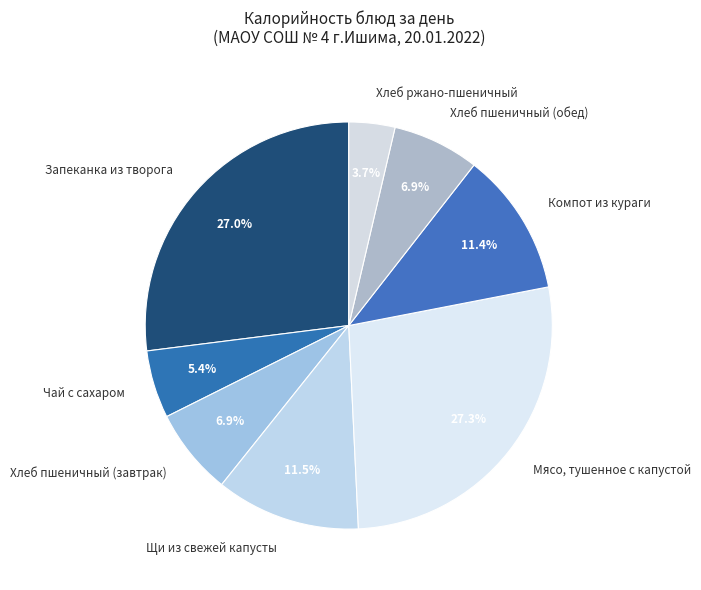

Approximately how many times larger is the value at Запеканка из творога compared to Хлеб пшеничный (завтрак)?

3.9